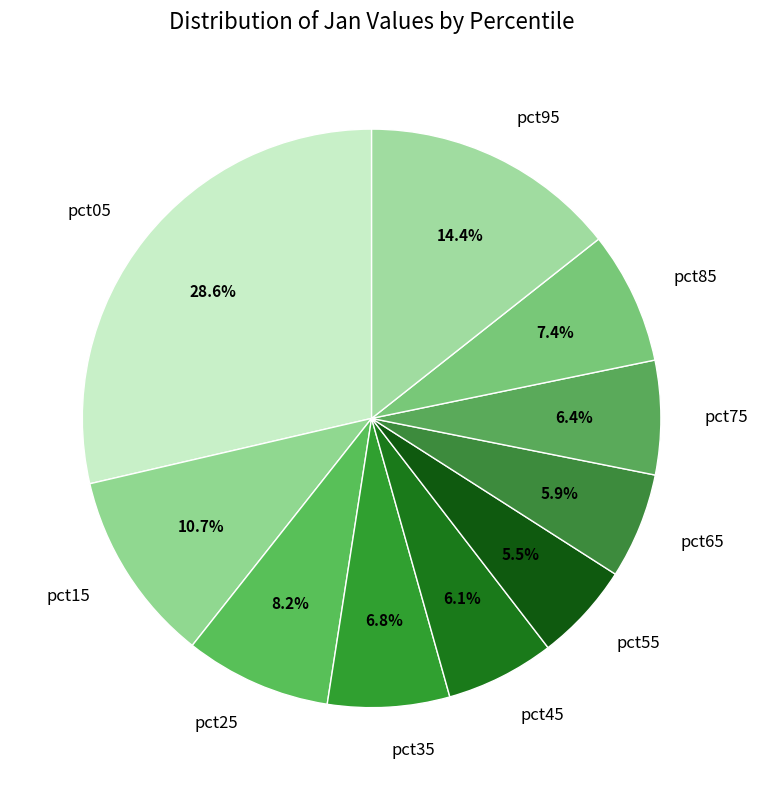

Which slice is the largest?

pct05